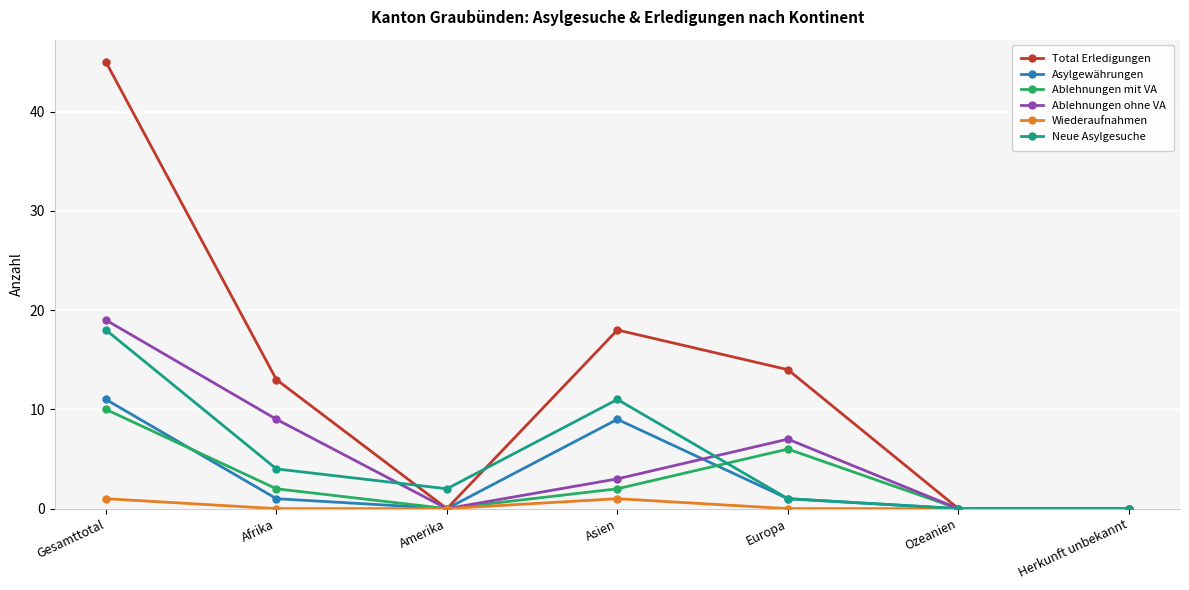

What is the difference between the second highest and second lowest values in the Neue Asylgesuche series?

11